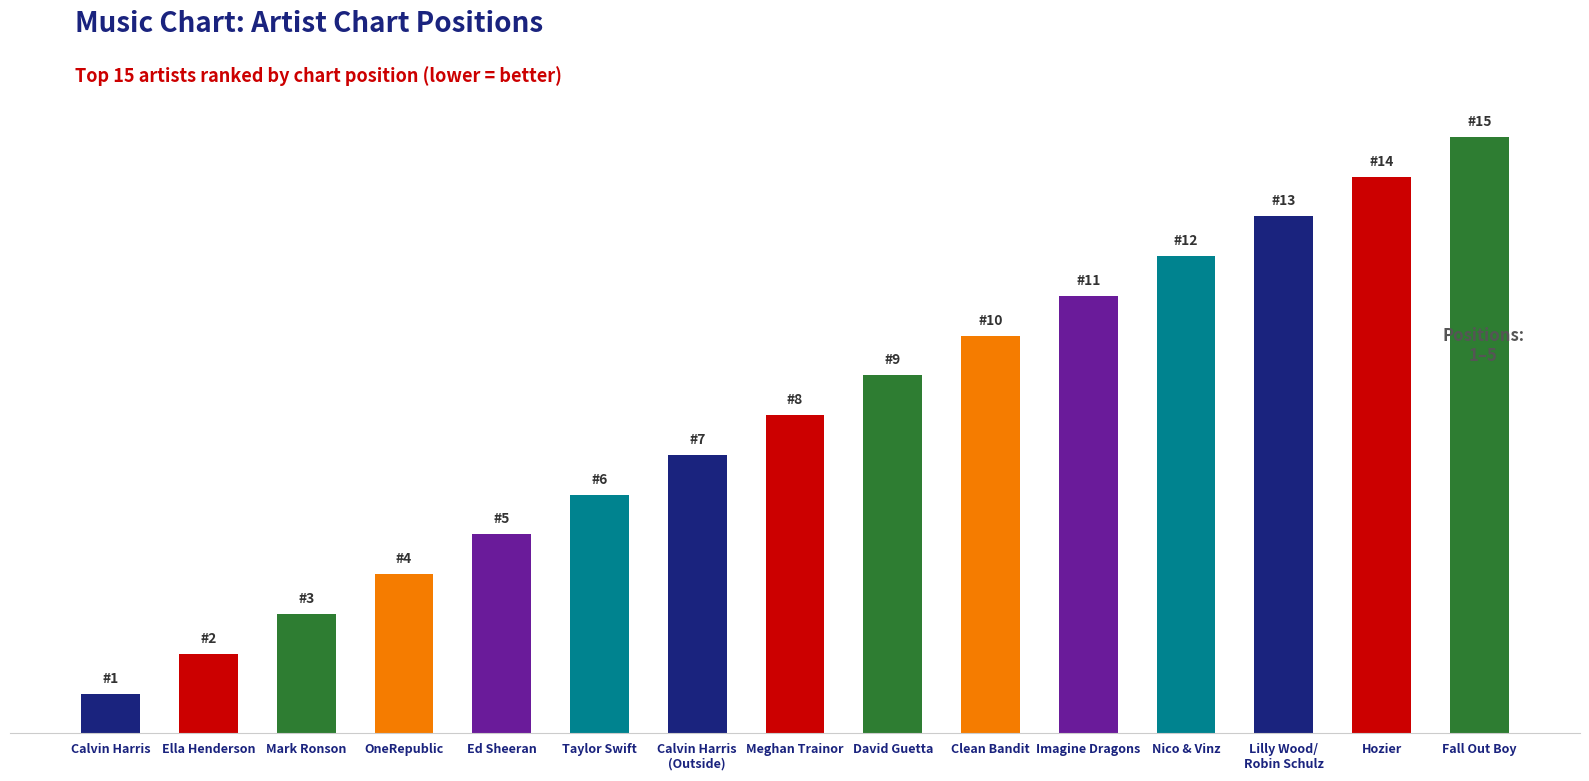

The value at Meghan Trainor is 4. True or false?

False